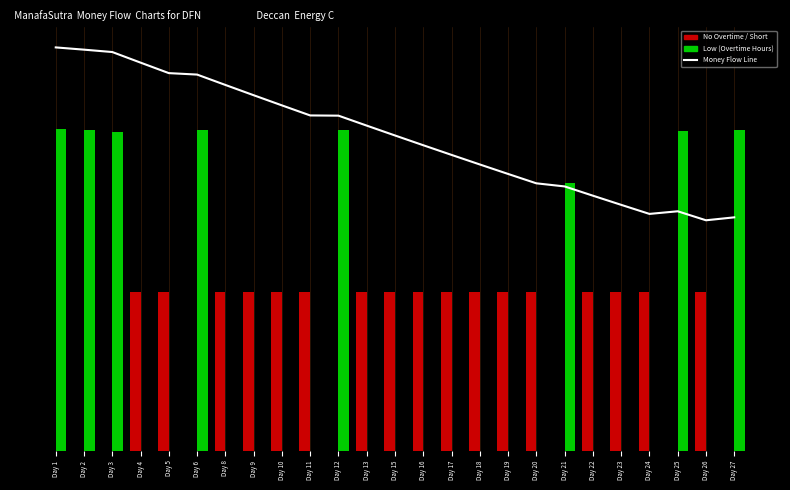

Where is Money Flow Line nearest to the value 10?

Day 18